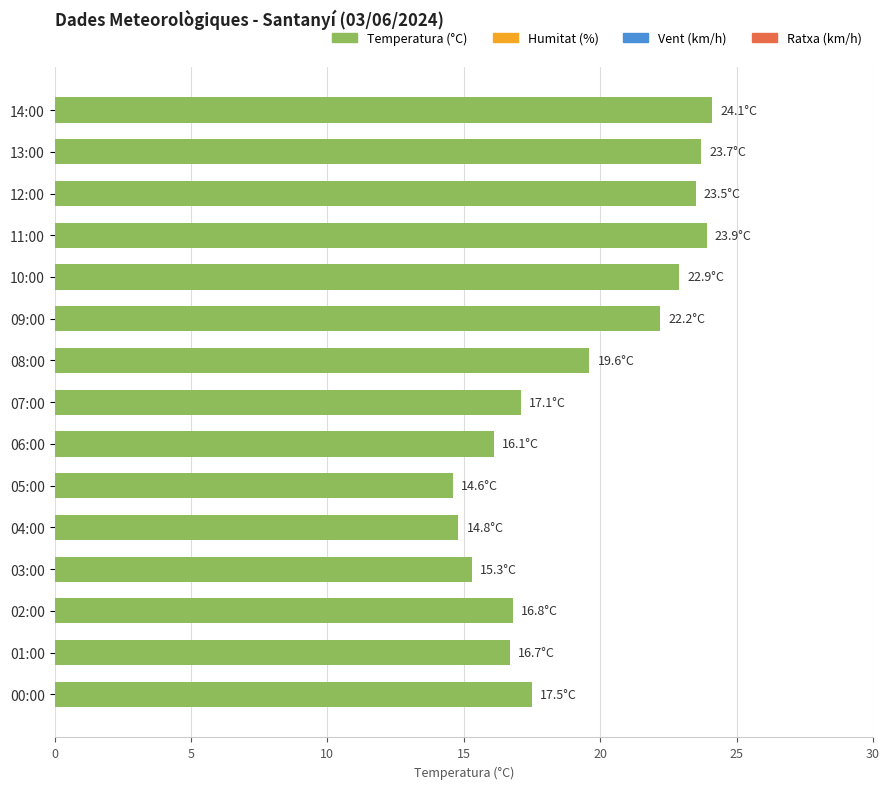

The value at 11:00 is 12.4. True or false?

False